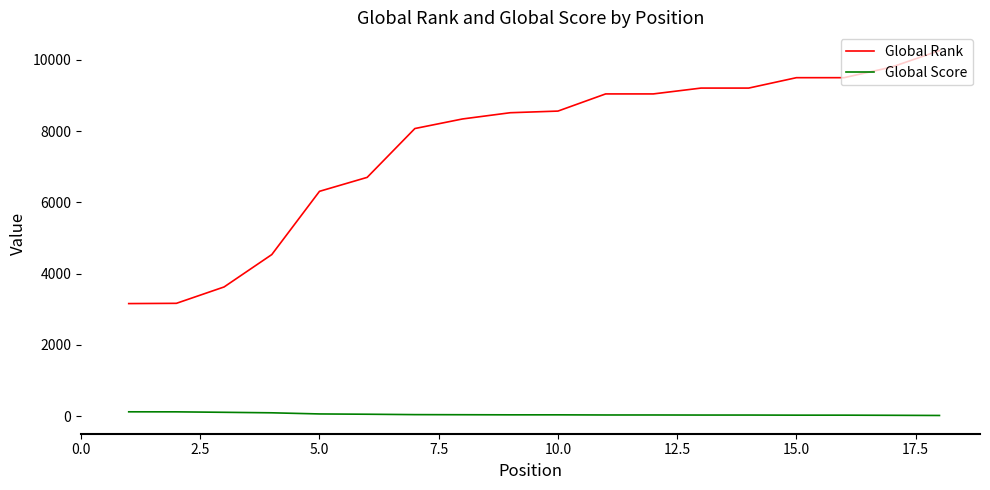

What is the difference between the maximum and minimum values in the Global Rank series?

7104